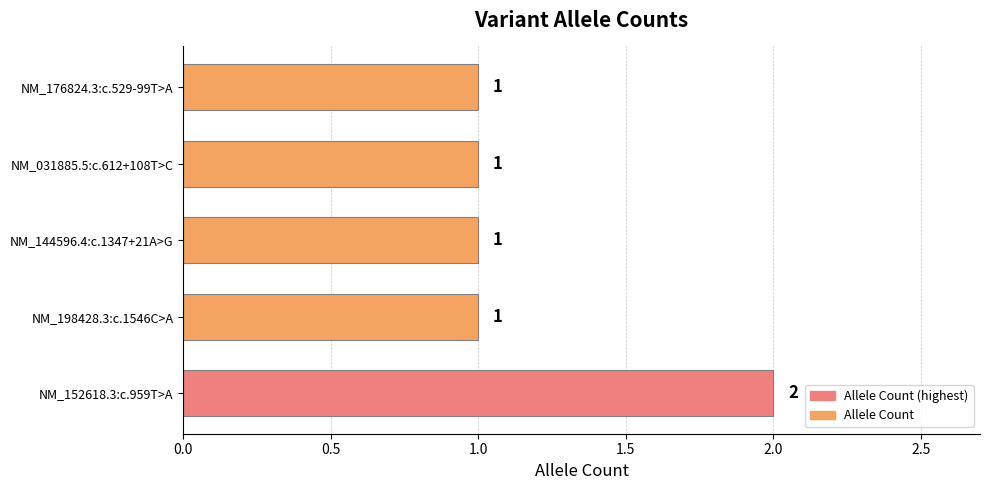

Approximately how many times larger is the value at NM_031885.5:c.612+108T>C compared to NM_176824.3:c.529-99T>A?

1.0